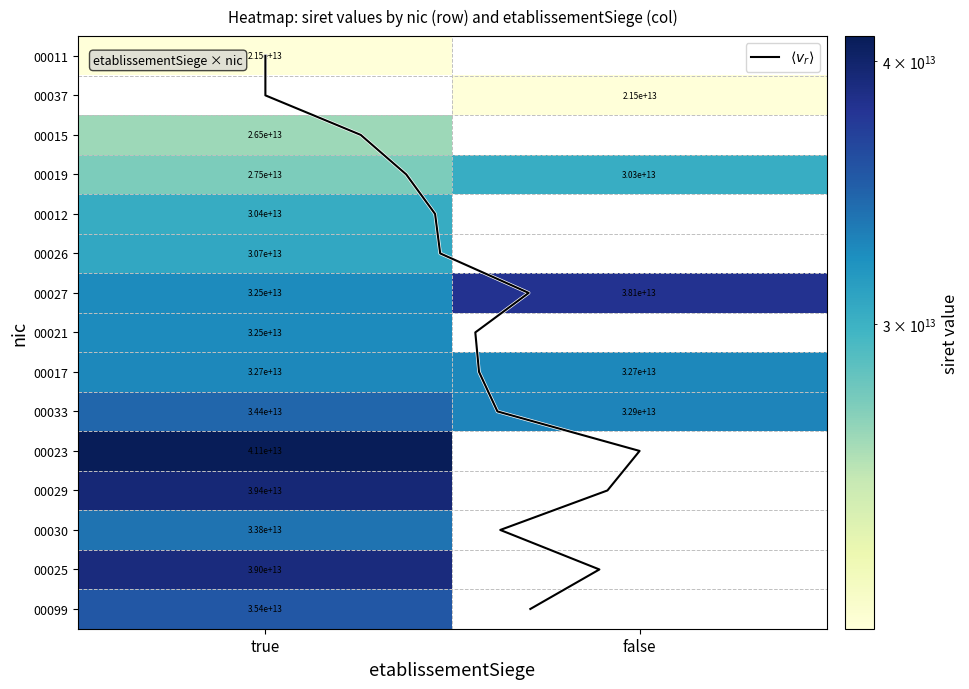

At which category is the sum across all series the highest?

true